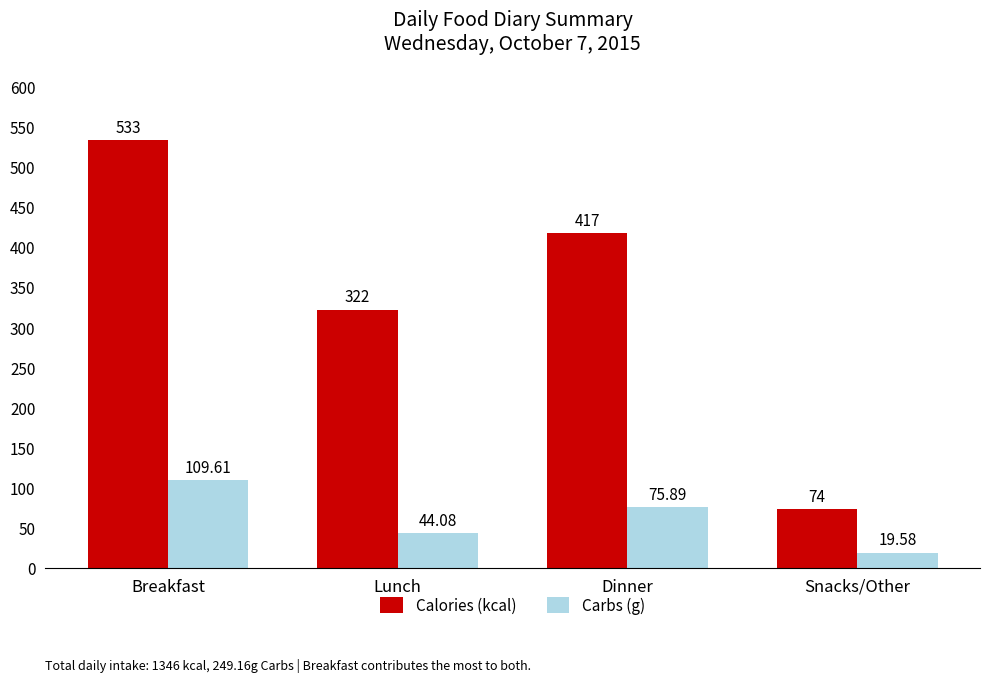

Where does the Carbs (g) series first go above 75?

Breakfast